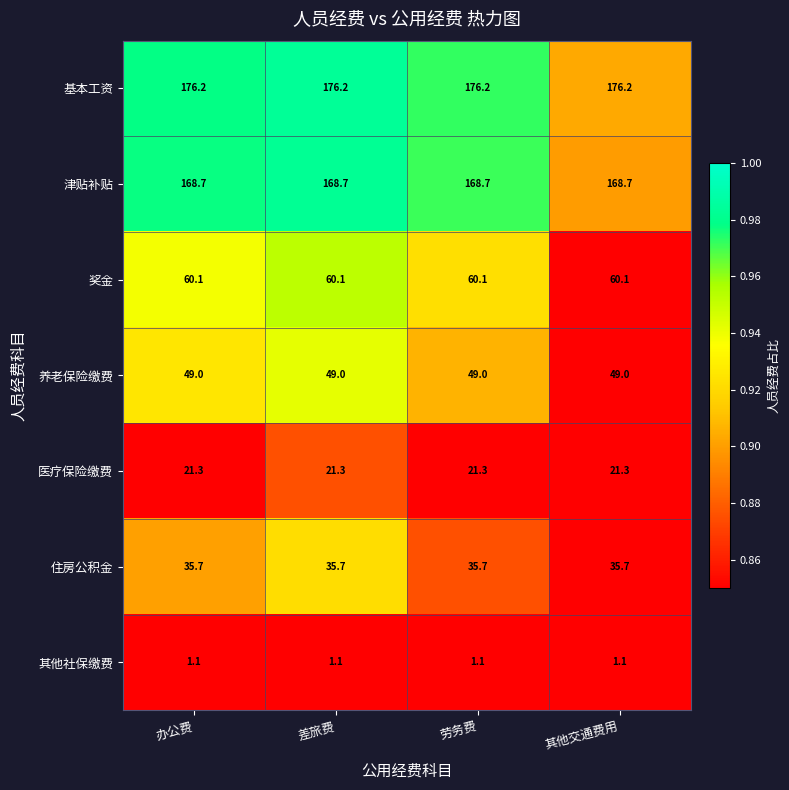

What is the average value of the 养老保险缴费 series?

49.0